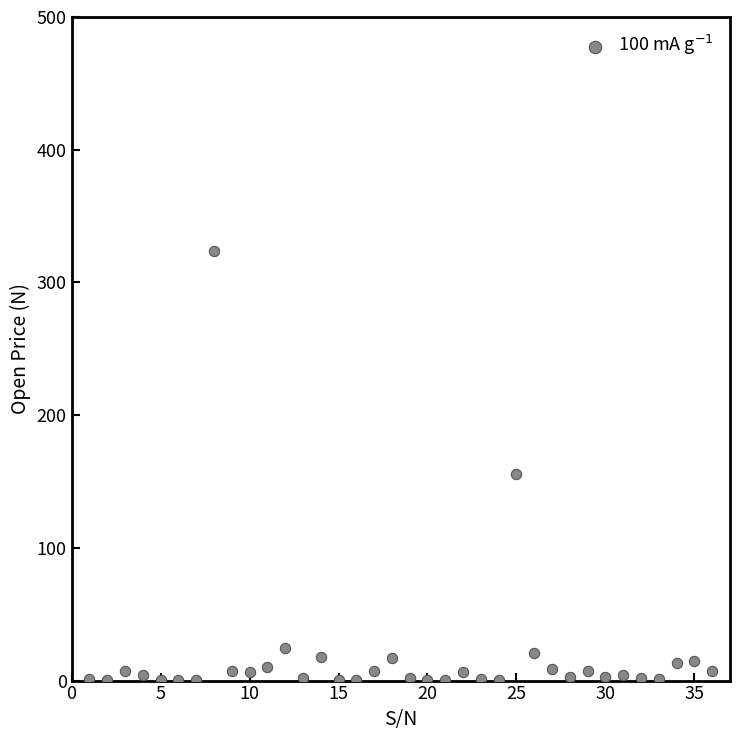

What is the range of Y values (max minus min)?

323.3